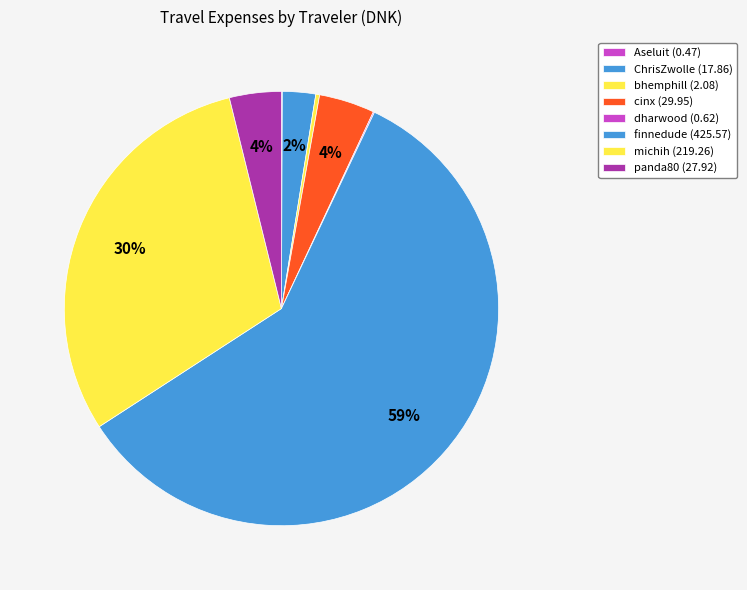

To the nearest percent, what is the combined percentage of dharwood and ChrisZwolle?

3%